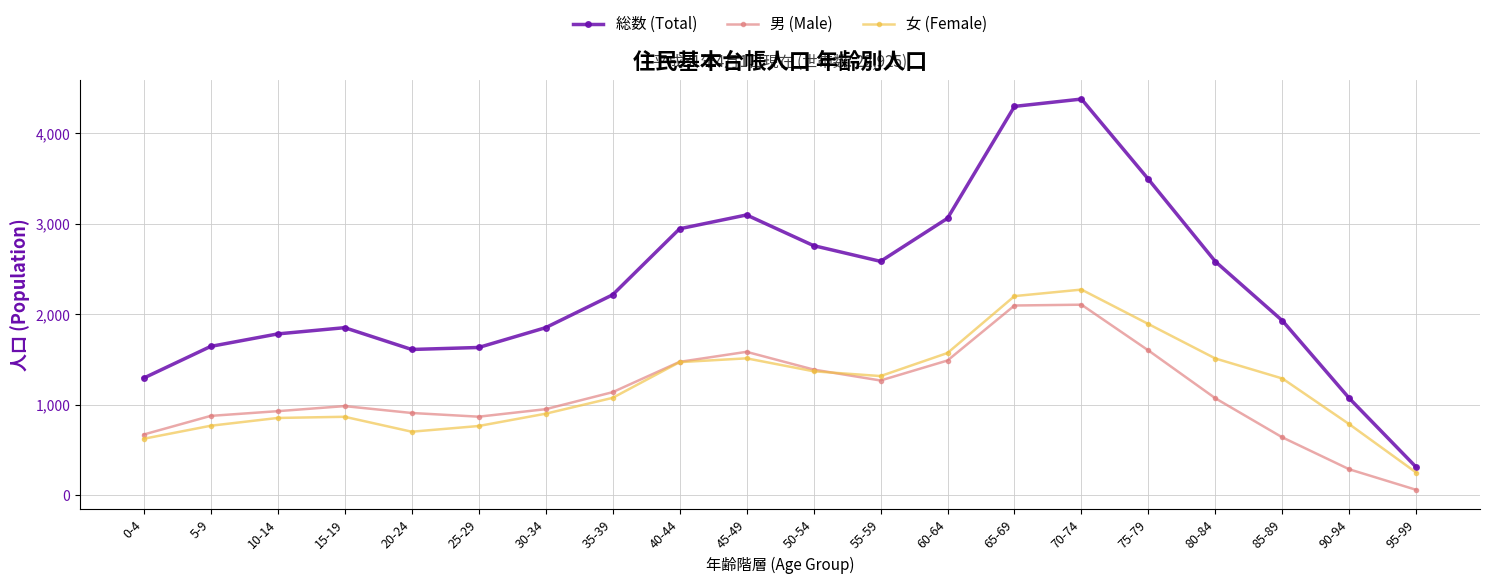

Which series has the largest total across all categories?

総数 (Total)